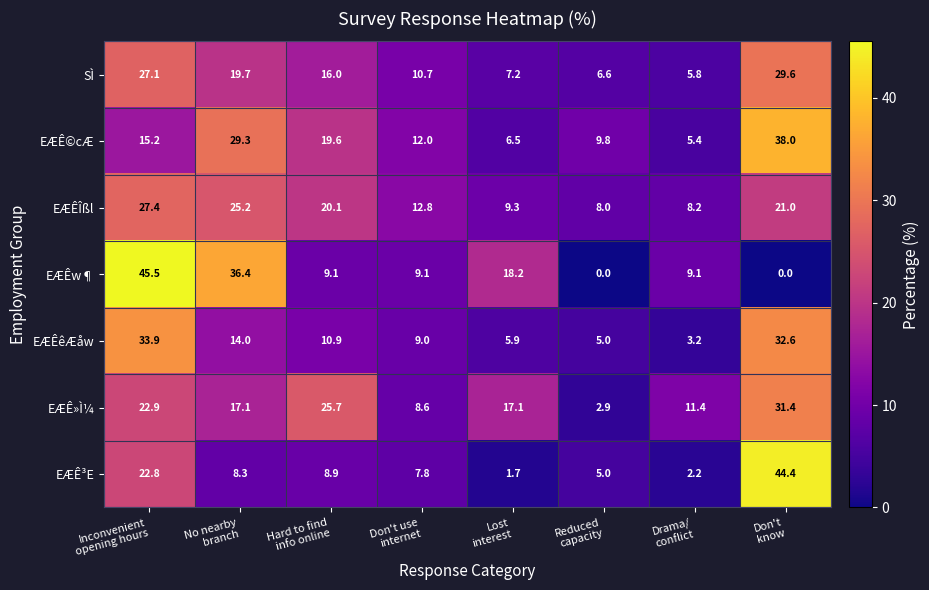

List the series in order of their peak value, lowest first.

EÆÊÎßl, SÌ, EÆÊ»Ì¼, EÆÊêÆåw, EÆÊ©cÆ, EÆÊ³E, EÆÊw¶